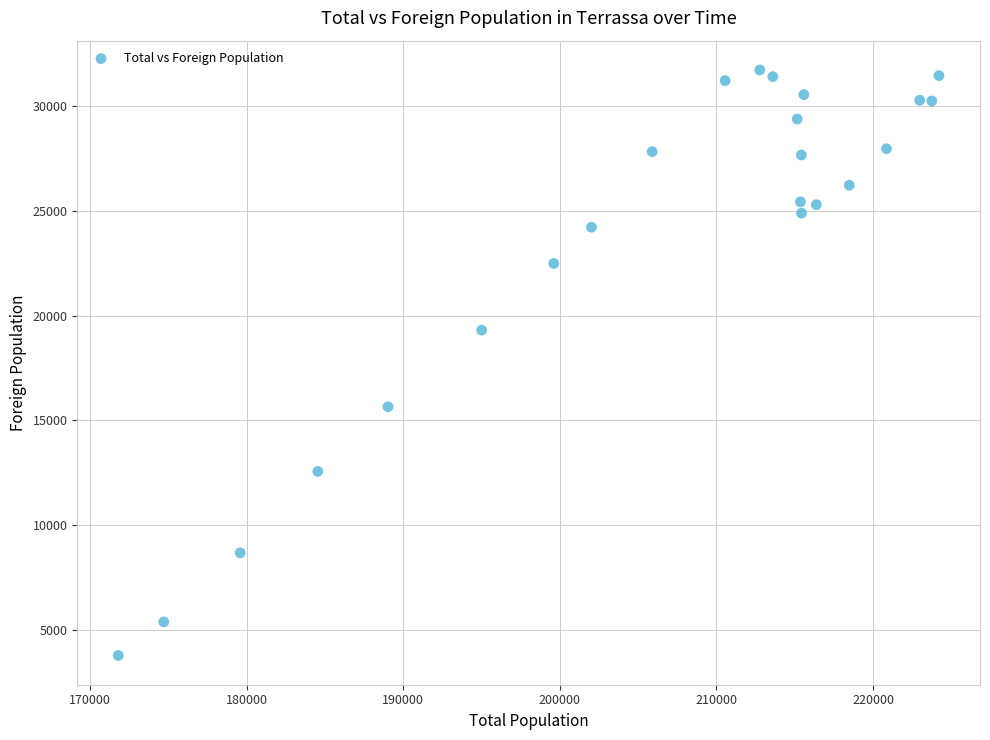

What Y value in the scatter plot is closest to 17754?

19307.9